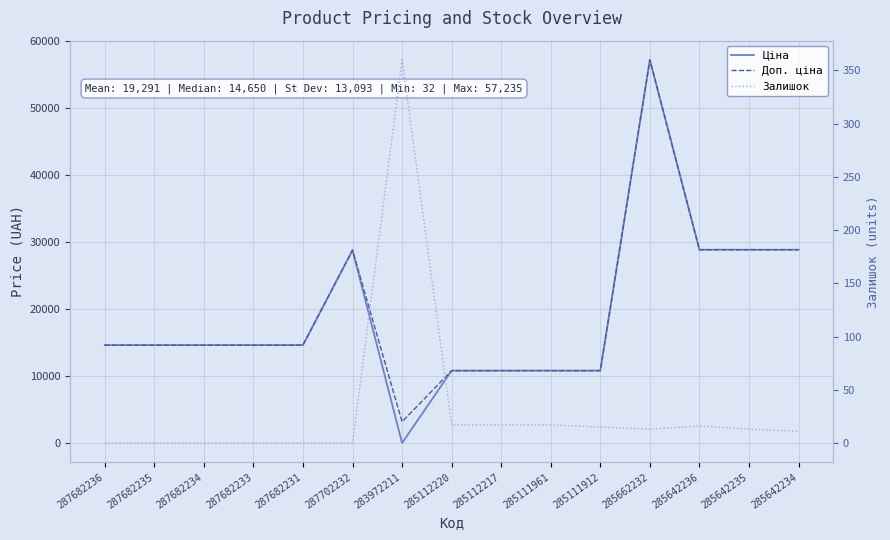

How many intersections are there between Ціна and Залишок?

2